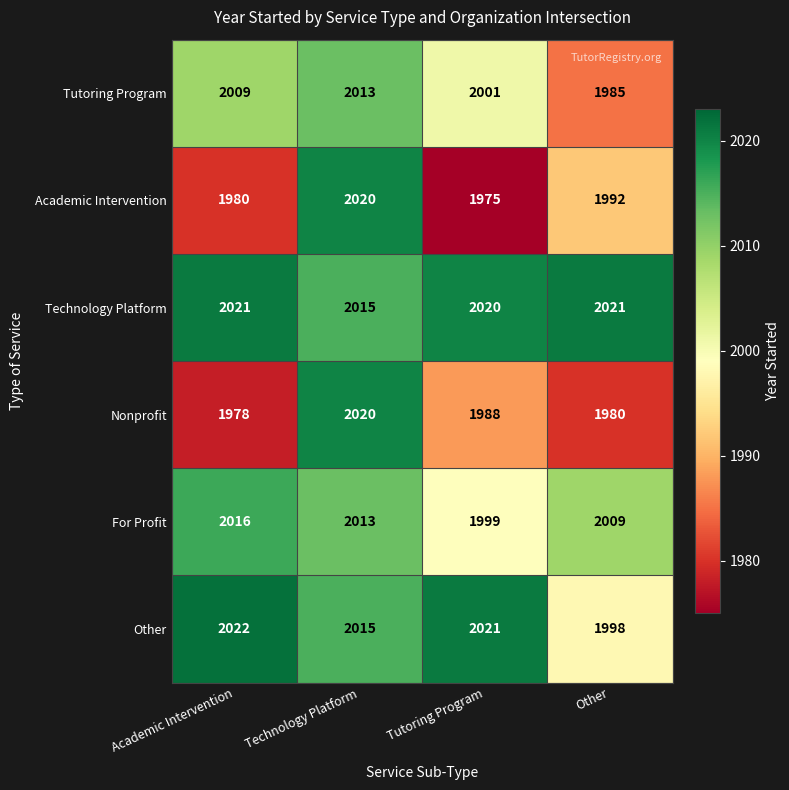

Where does the For Profit series first go above 2013?

Academic Intervention